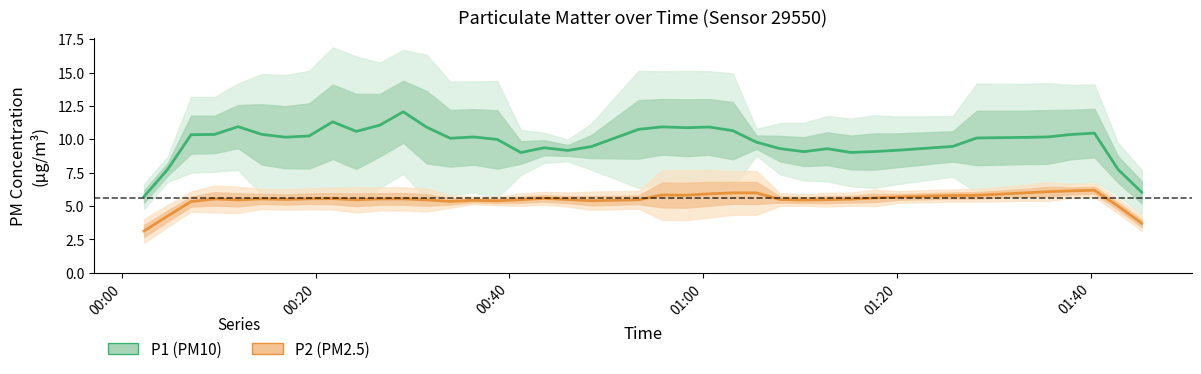

Is the value of P2 (PM2.5) at 8 greater than the value of P1 (PM10) at 29?

No